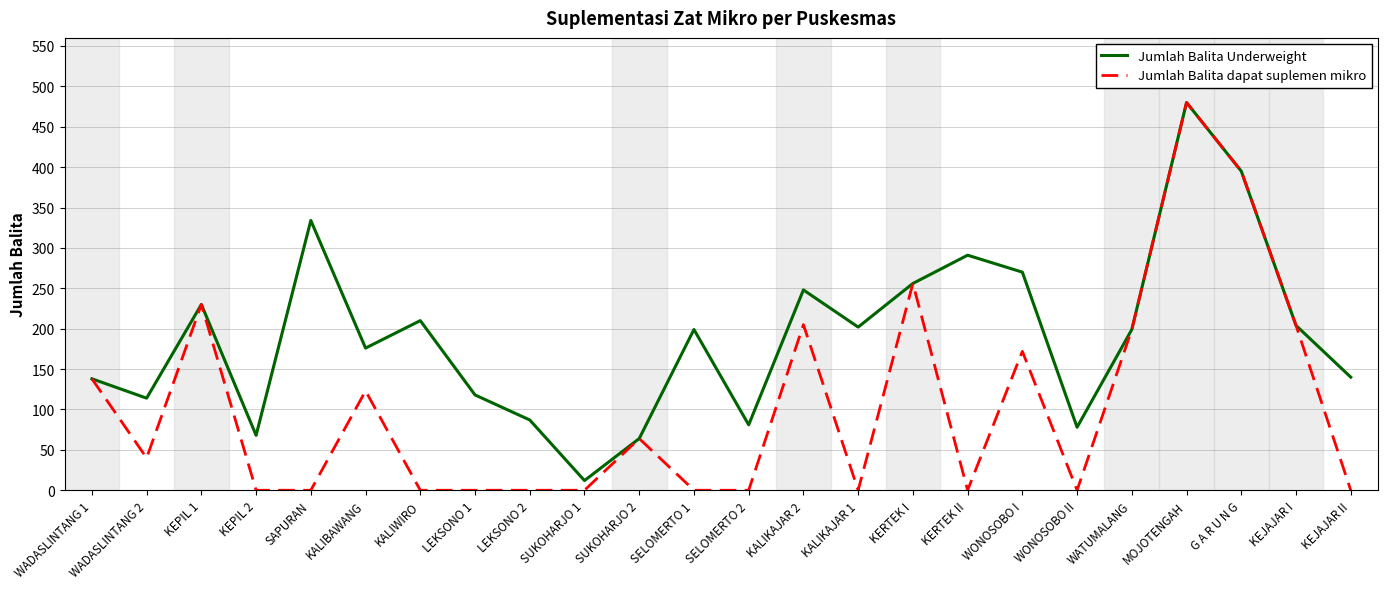

Which category has the highest value in the Jumlah Balita dapat suplemen mikro series?

MOJOTENGAH